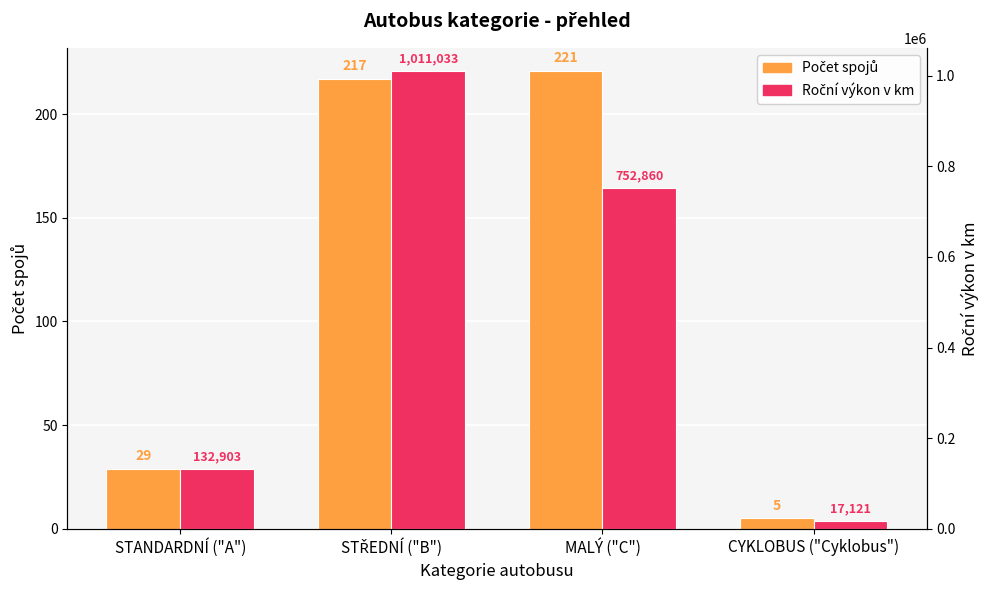

Reading right to left, what are all the values shown in this chart?

Počet spojů: CYKLOBUS ("Cyklobus")=5	MALÝ ("C")=221	STŘEDNÍ ("B")=217	STANDARDNÍ ("A")=29
Roční výkon v km: CYKLOBUS ("Cyklobus")=17121	MALÝ ("C")=752860	STŘEDNÍ ("B")=1011033	STANDARDNÍ ("A")=132903